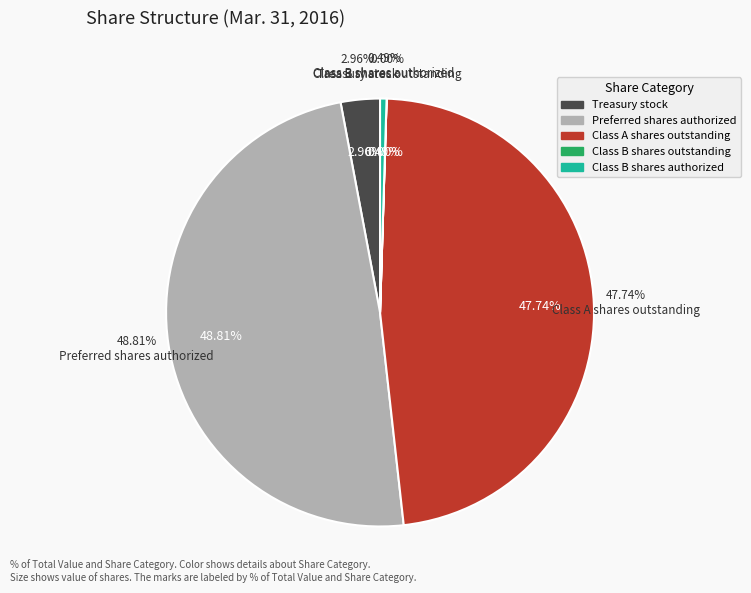

How many slices are in this pie chart?

5